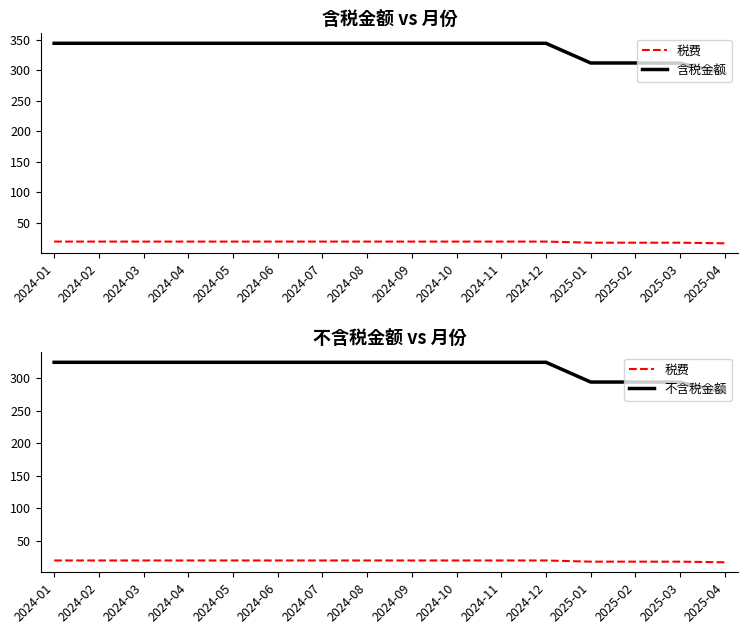

How many values in the 不含税金额 series exceed 324?

12